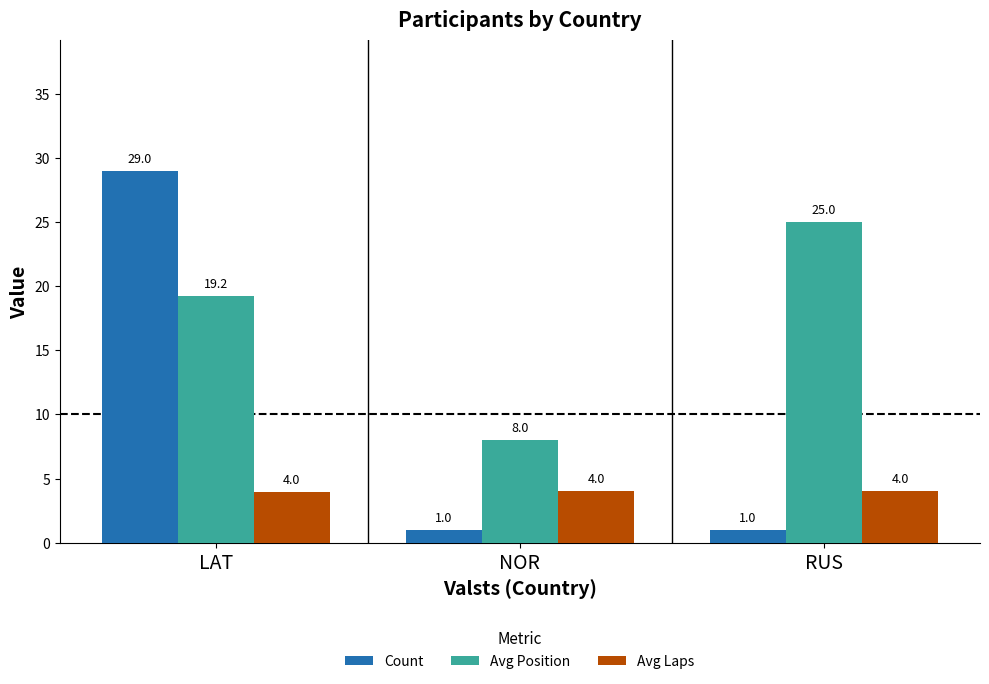

At which label is Avg Laps closest to 3?

LAT